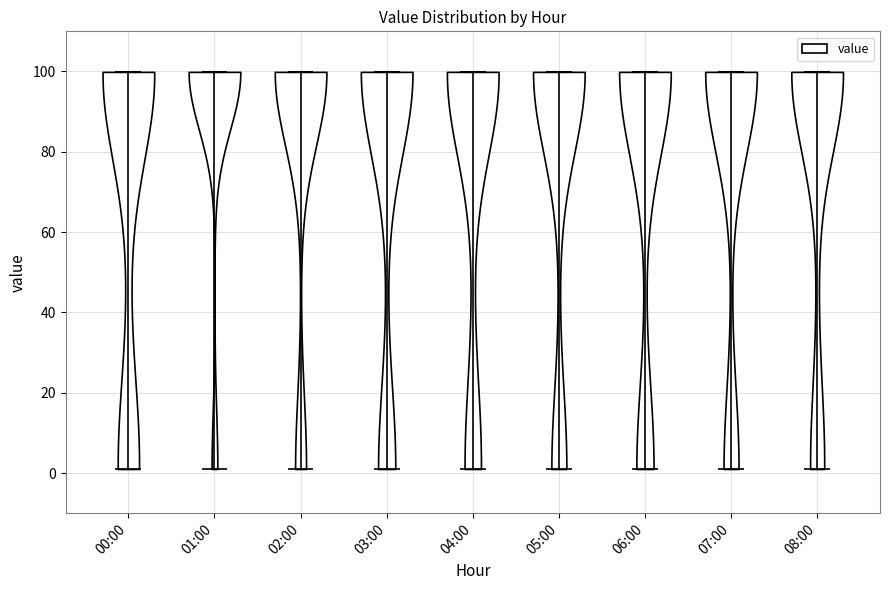

Reading left to right, read every violin against the y-axis: where its median line is, and the lowest and highest points it reaches. The values are not printed on the chart, so give them approximately, as read against the axis.

00:00: median line 100, lowest point 2, highest point 100
01:00: median line 100, lowest point 2, highest point 100
02:00: median line 100, lowest point 2, highest point 100
03:00: median line 100, lowest point 2, highest point 100
04:00: median line 100, lowest point 2, highest point 100
05:00: median line 100, lowest point 2, highest point 100
06:00: median line 100, lowest point 2, highest point 100
07:00: median line 100, lowest point 2, highest point 100
08:00: median line 100, lowest point 2, highest point 100